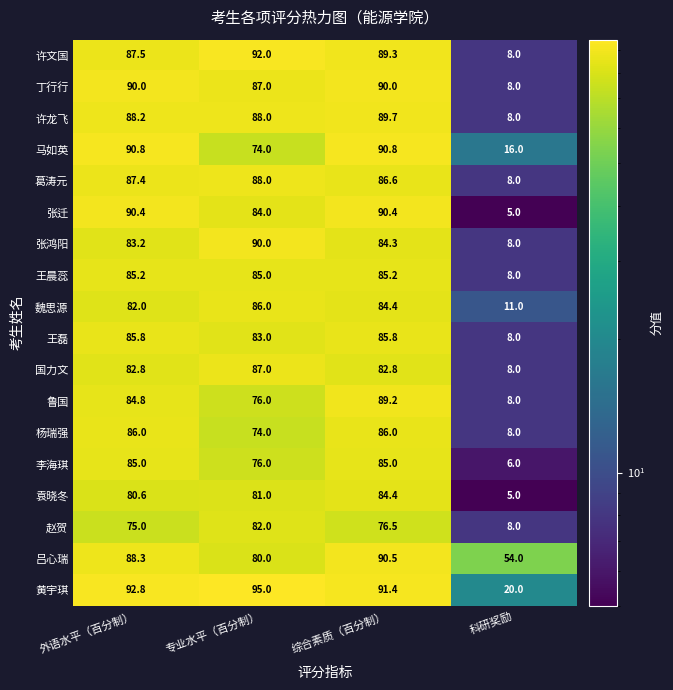

What is the sum of all 杨瑞强 values?

254.0